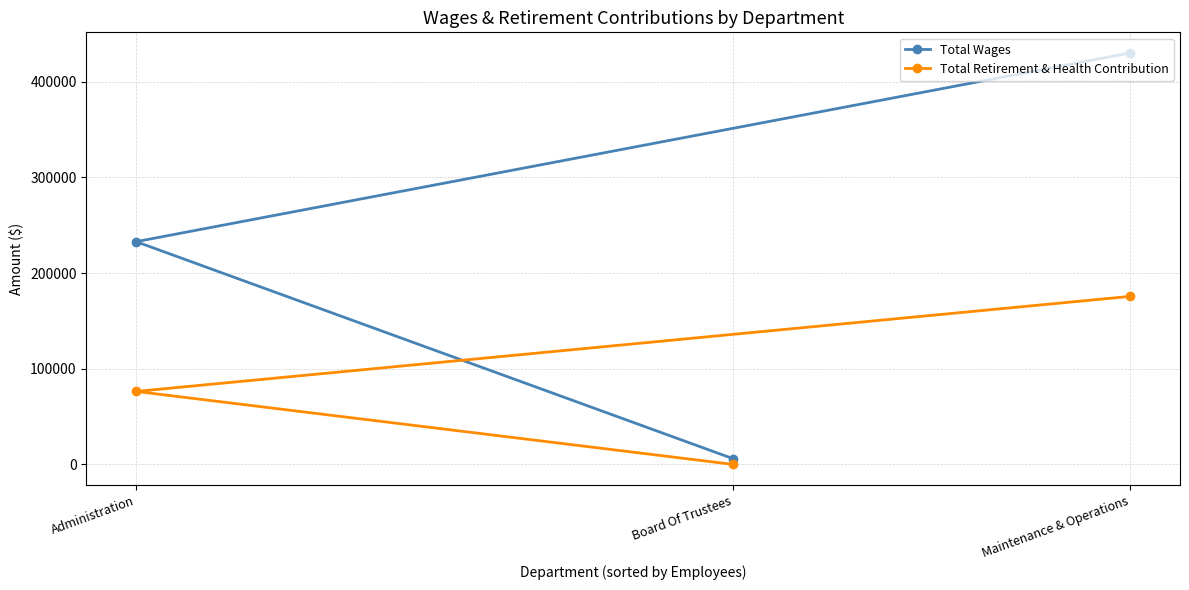

List the series in order of their overall mean, lowest first.

Total Retirement & Health Contribution, Total Wages